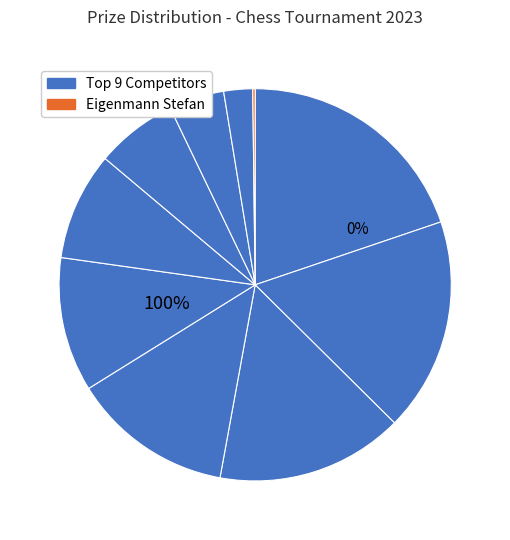

To the nearest percent, what is the difference between the Hürlimann Lorenzo and Eigenmann Stefan slice percentages?

17%